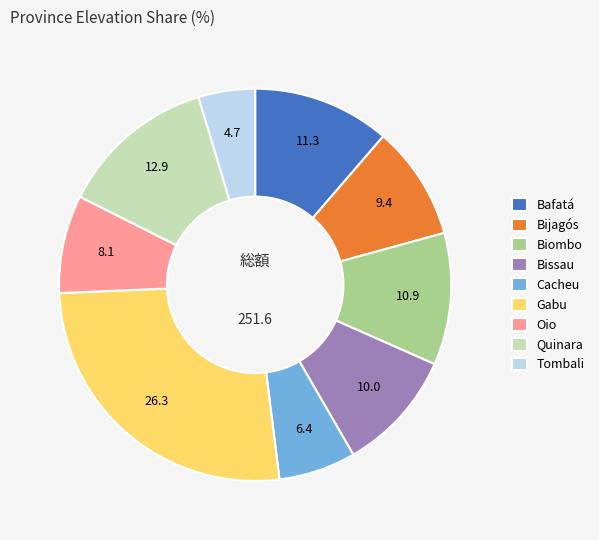

True or false: Cacheu accounts for 1% of the total.

False